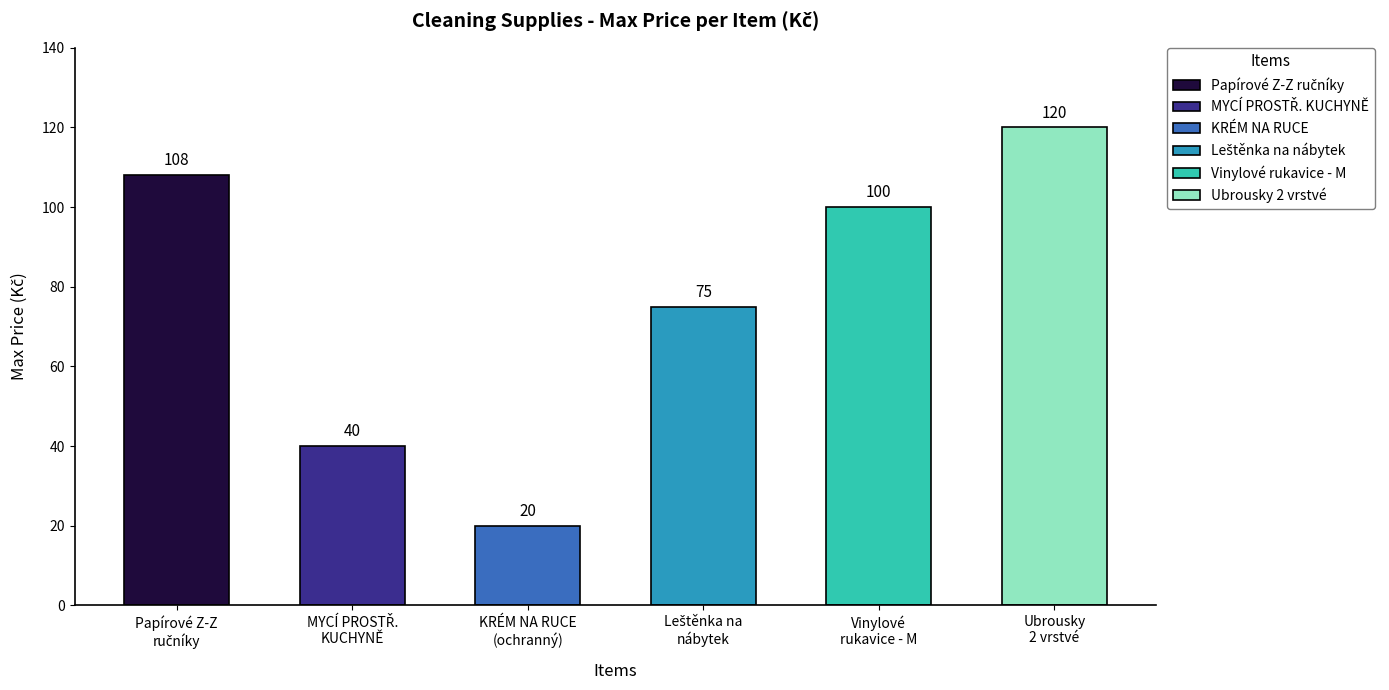

What is the difference between the highest and lowest values at Papírové Z-Z ručníky?

100